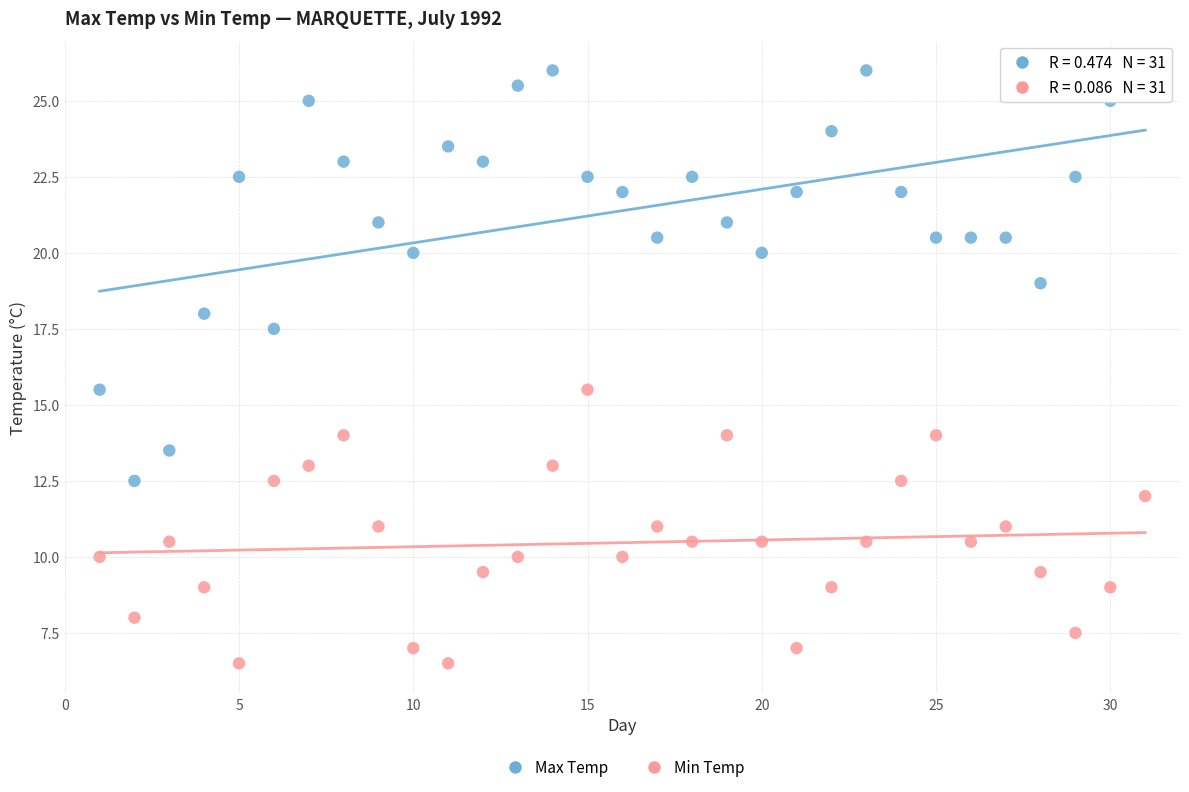

Across all data points, what is the range of X values (max minus min)?

30.0